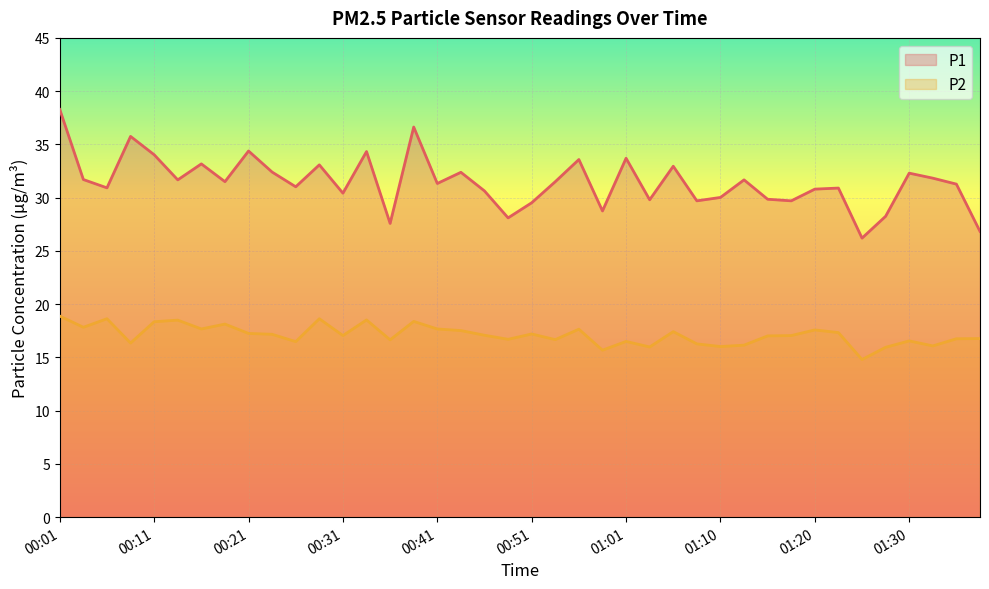

What is the sum of all P1 values?

1258.4